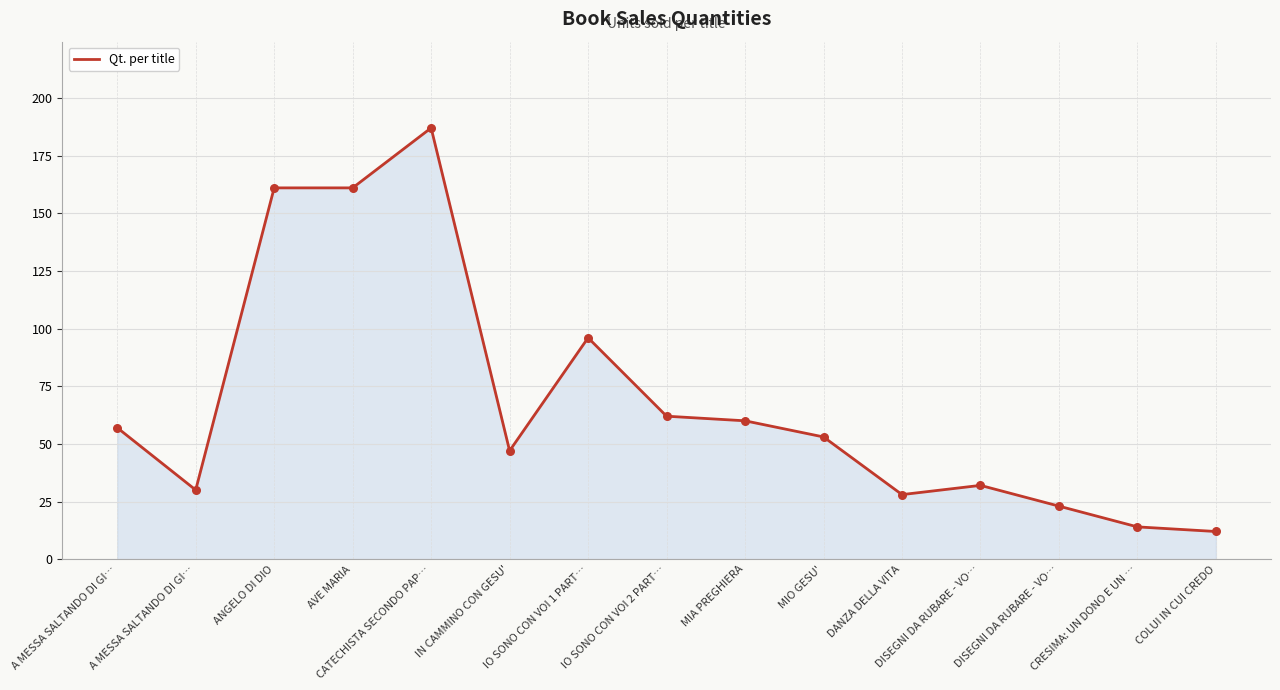

How many lines are shown in the chart?

1